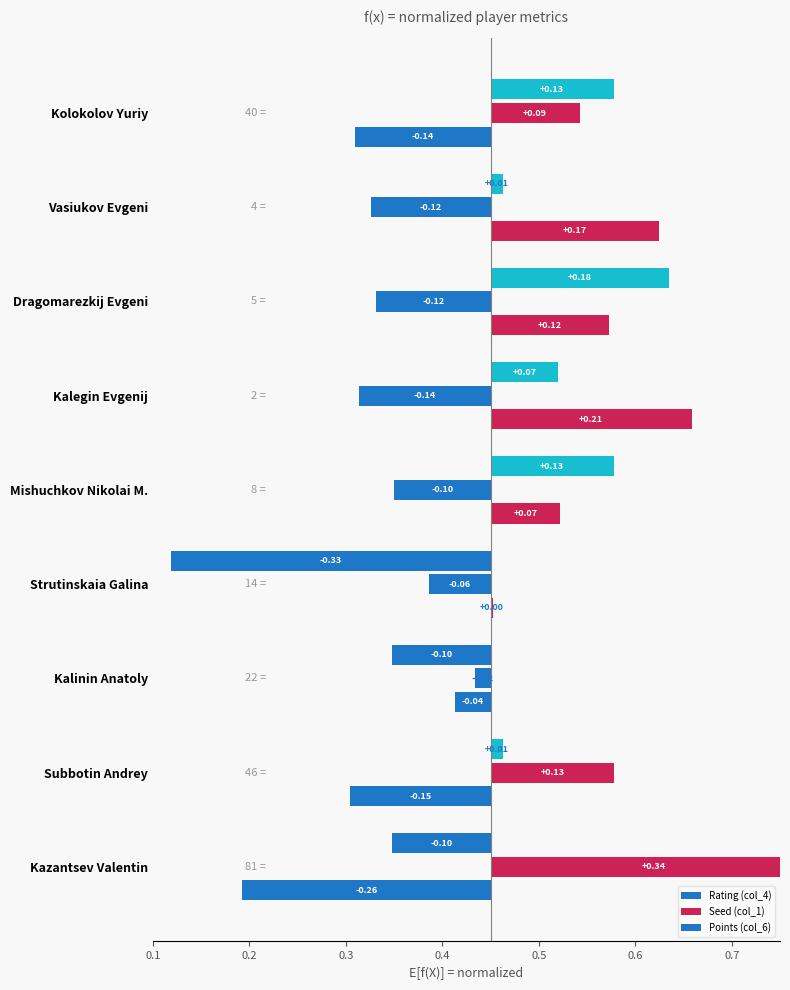

The Rating (col_4) series shows 0.1 at Mishuchkov Nikolai M.. True or false?

False